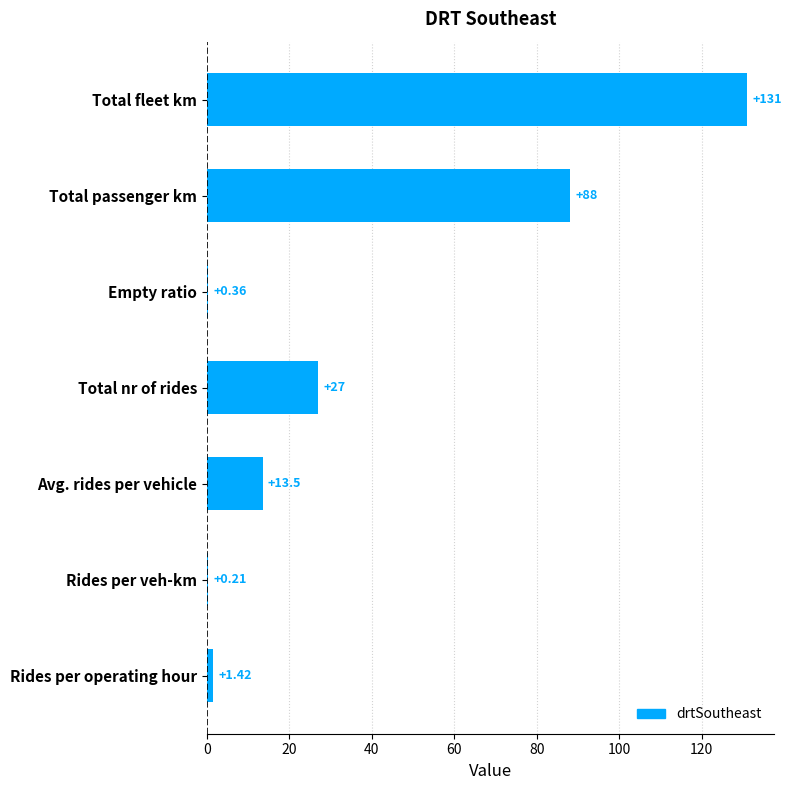

Which label corresponds to the largest value in the chart?

Total fleet km